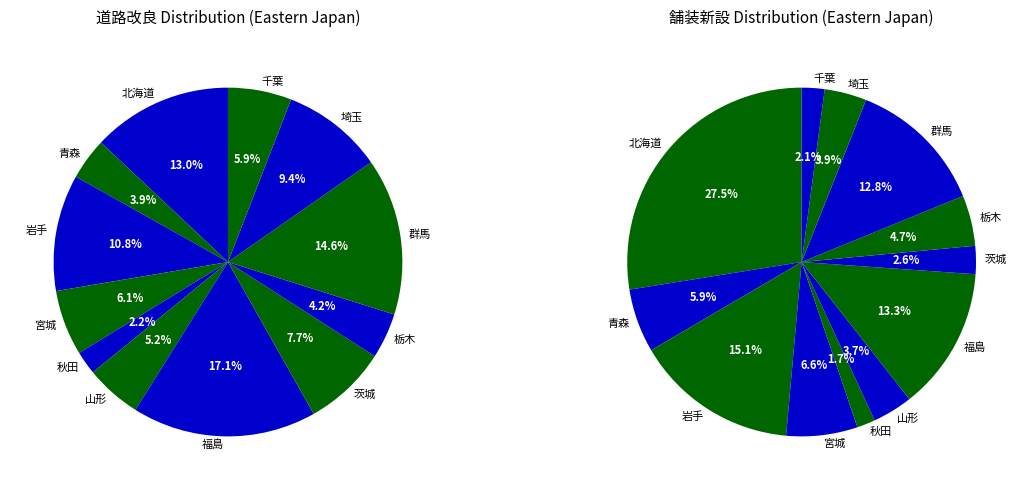

How much of the chart is everything except 茨城?

92.3%